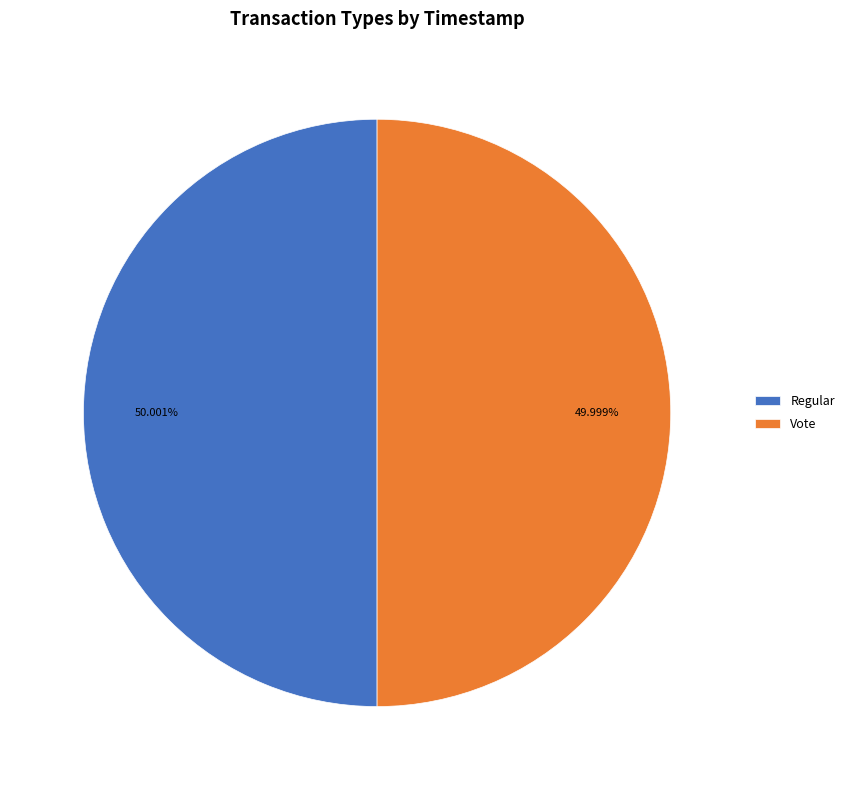

What percentage do Vote and Regular together represent?

100.0%